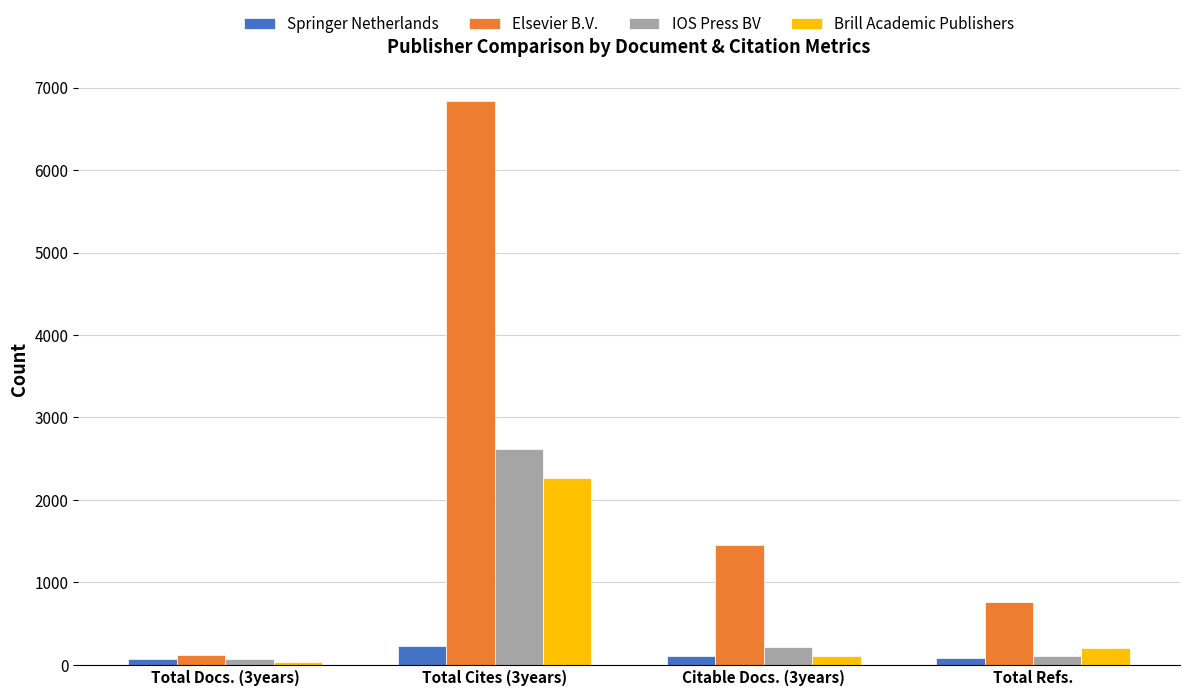

What is the difference between the IOS Press BV values at Citable Docs. (3years) and Total Docs. (3years)?

143